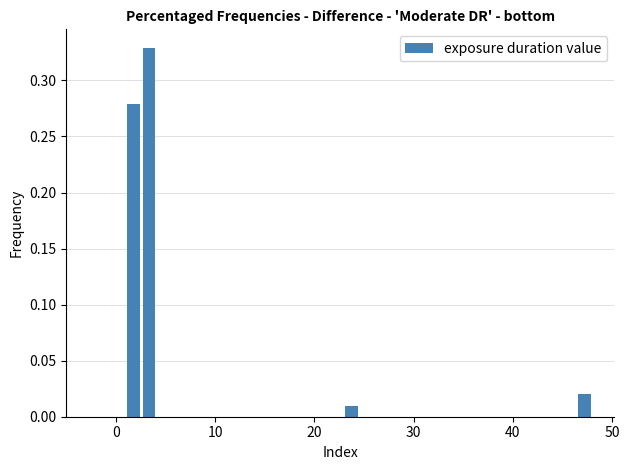

Around what value on the x-axis is the tallest bar? Give the approximate position of its centre, as read against the axis.

3